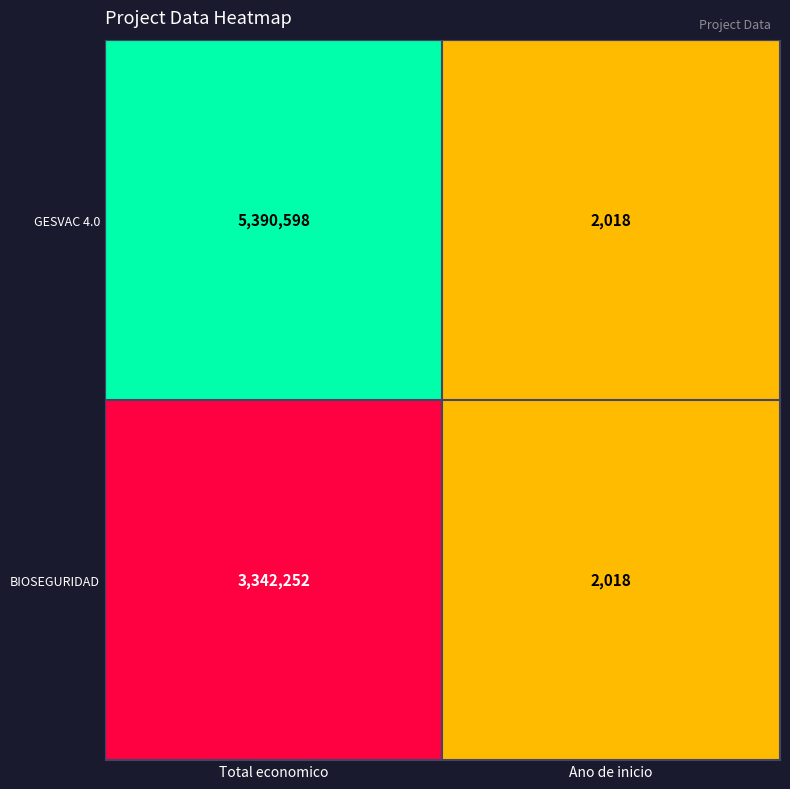

Reading right to left, what are all the values shown in this chart?

GESVAC 4.0: 2018	5390598
BIOSEGURIDAD: 2018	3342252